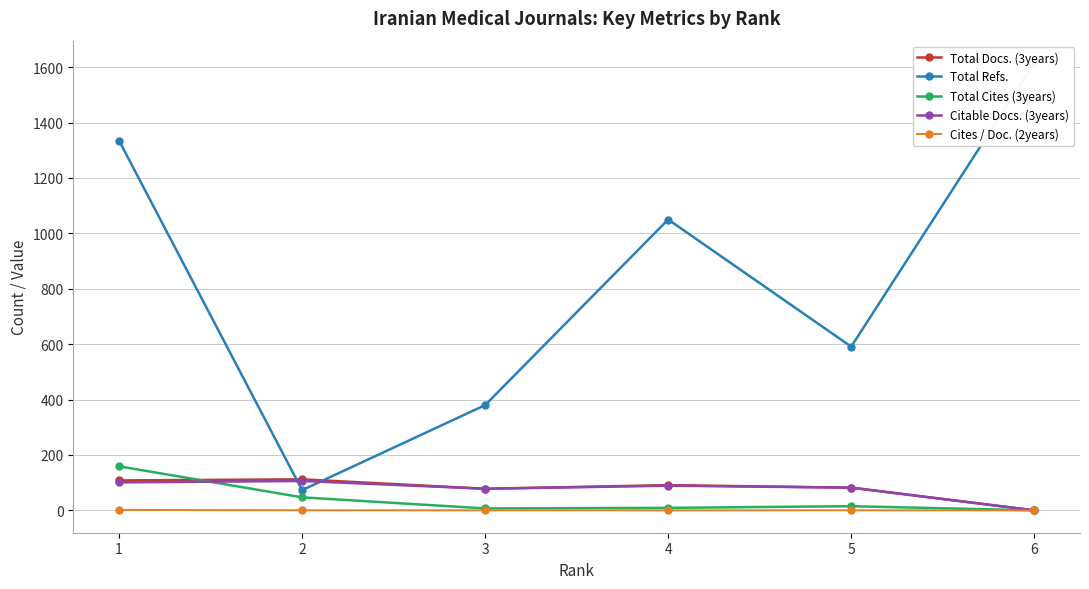

Which category has the lowest value across all series?

6